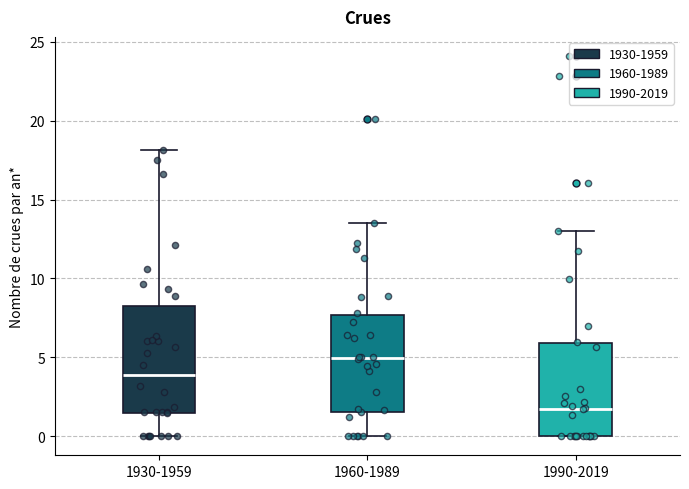

Which box is the tallest, from its lower edge to its upper edge?

1930-1959